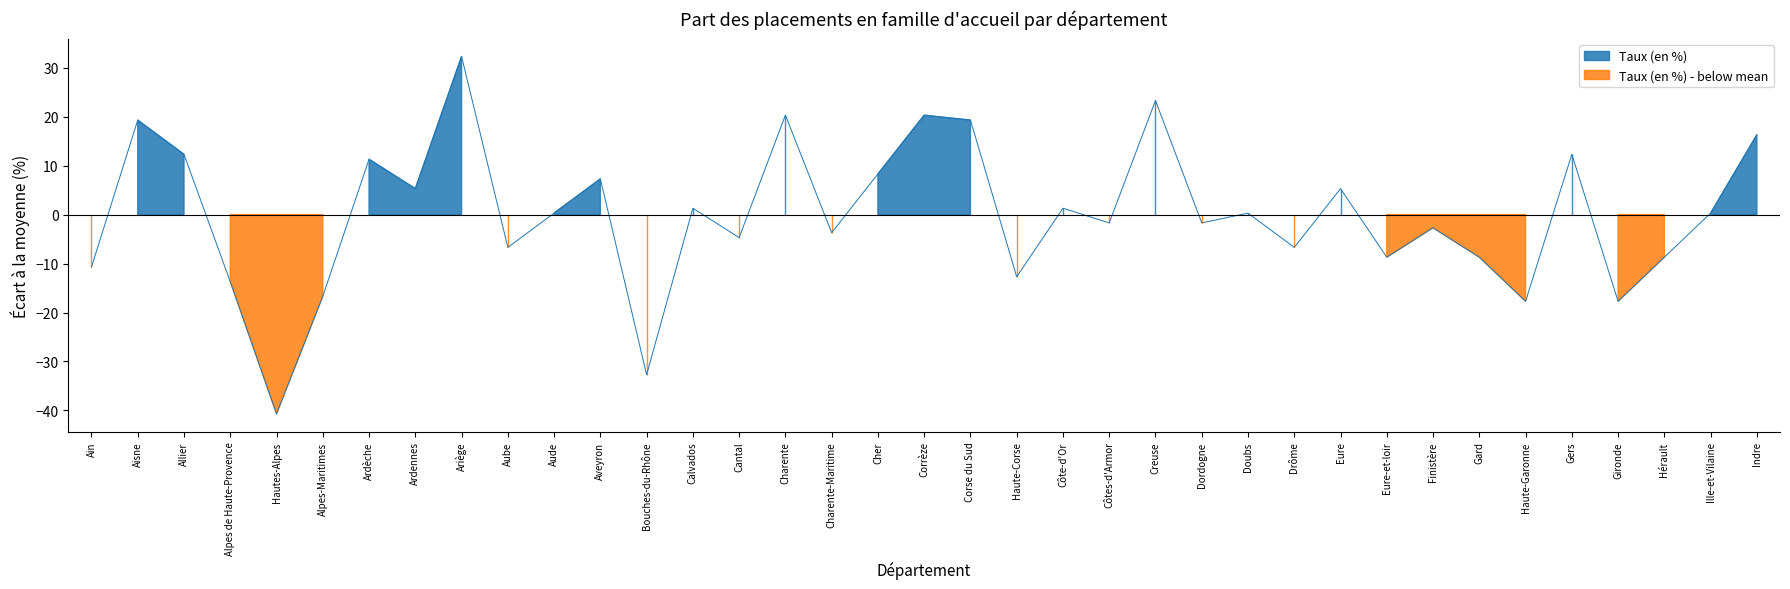

Reading left to right, extract all data points from this chart.

Ain=-10.7	Aisne=19.3	Allier=12.3	Alpes de Haute-Provence=-13.7	Hautes-Alpes=-40.7	Alpes-Maritimes=-16.7	Ardèche=11.3	Ardennes=5.3	Ariège=32.3	Aube=-6.7	Aude=0.3	Aveyron=7.3	Bouches-du-Rhône=-32.7	Calvados=1.3	Cantal=-4.7	Charente=20.3	Charente-Maritime=-3.7	Cher=8.3	Corrèze=20.3	Corse du Sud=19.3	Haute-Corse=-12.7	Côte-d'Or=1.3	Côtes-d'Armor=-1.7	Creuse=23.3	Dordogne=-1.7	Doubs=0.3	Drôme=-6.7	Eure=5.3	Eure-et-loir=-8.7	Finistère=-2.7	Gard=-8.7	Haute-Garonne=-17.7	Gers=12.3	Gironde=-17.7	Hérault=-8.7	Ille-et-Vilaine=0.3	Indre=16.3